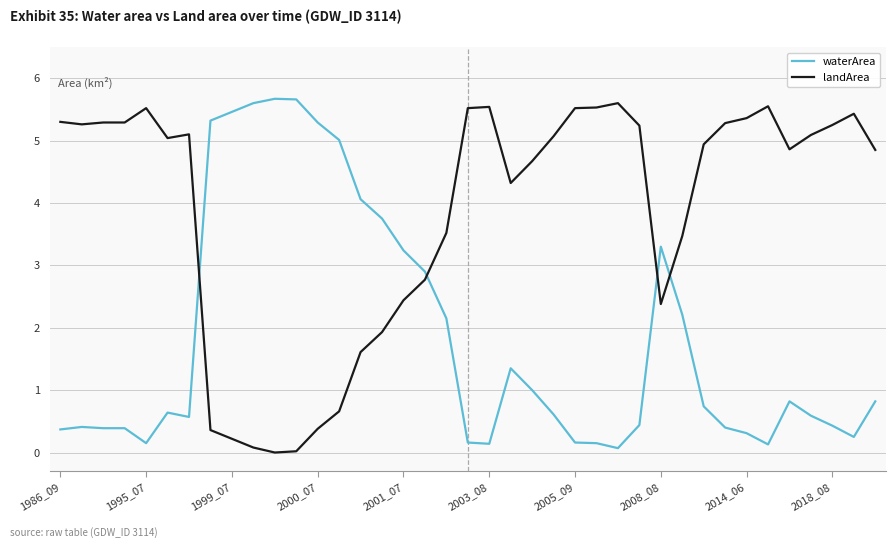

What is the maximum value for waterArea?

5.7